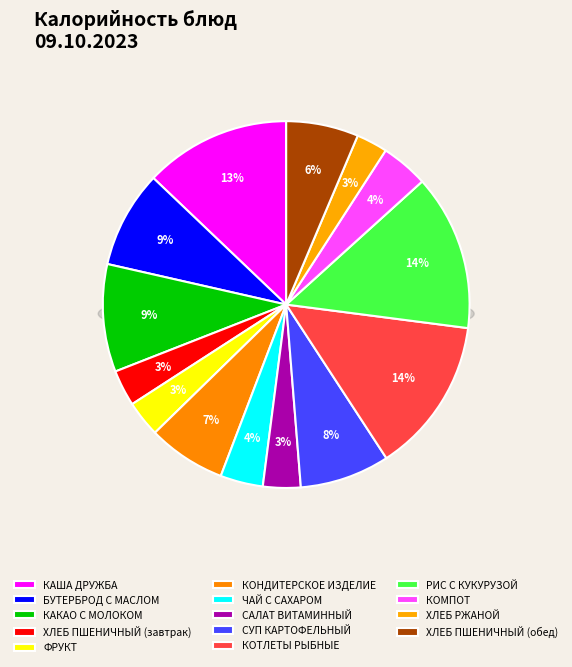

Which slice is the smallest?

ХЛЕБ РЖАНОЙ